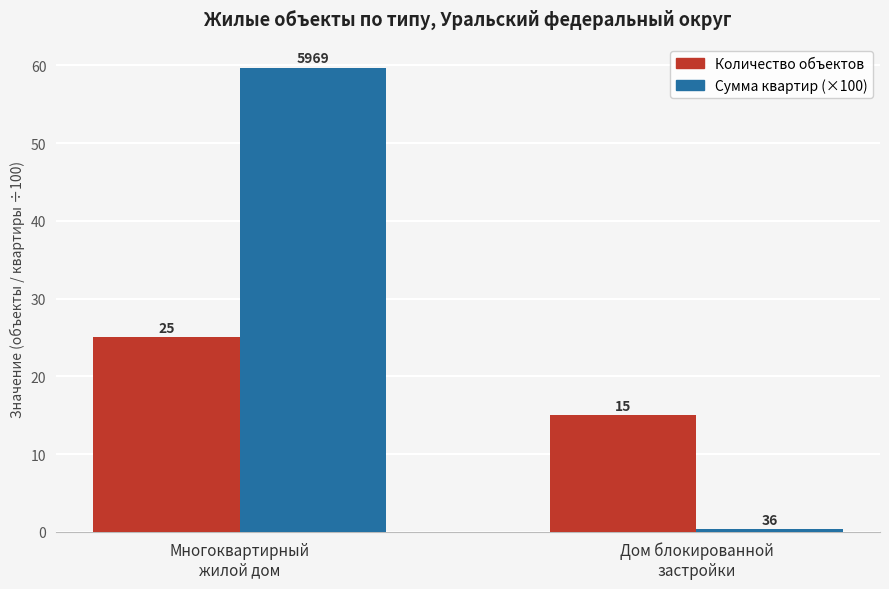

The Сумма квартир (×100) series shows 59.7 at Многоквартирный
жилой дом. True or false?

True